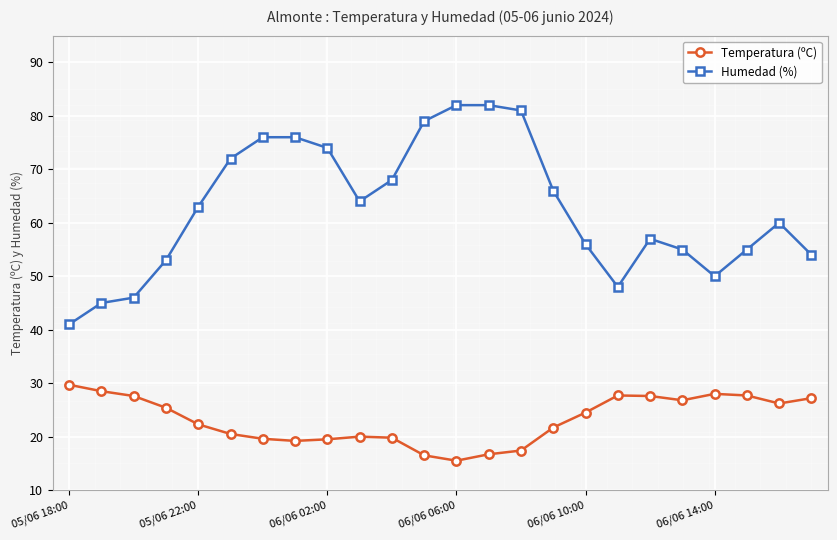

What is the value of the Humedad (%) point at the 5th from the left?

63.0